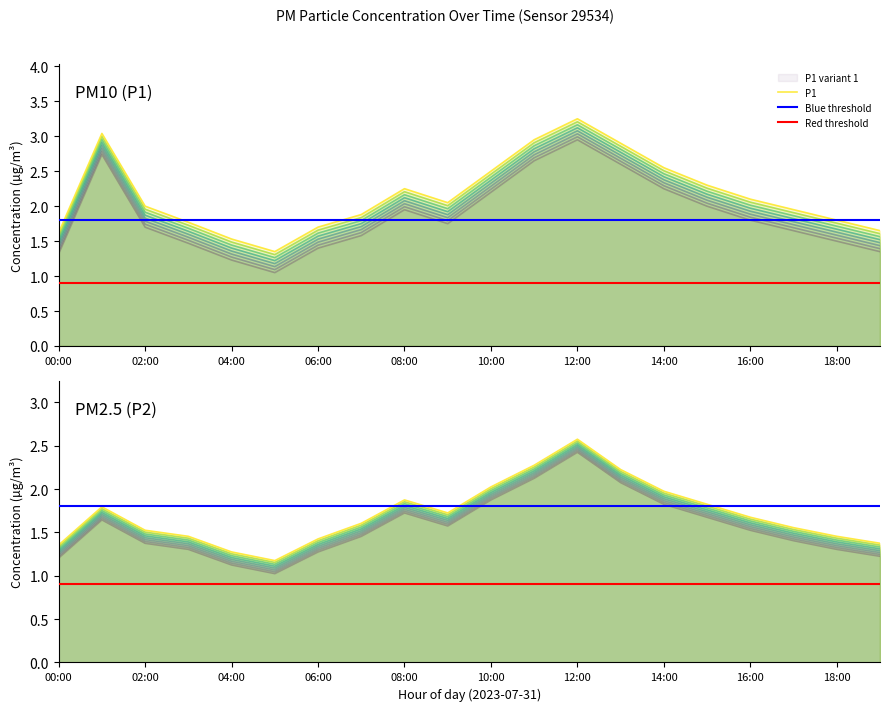

In P2, how many points are higher than both neighbors (excluding endpoints)?

3